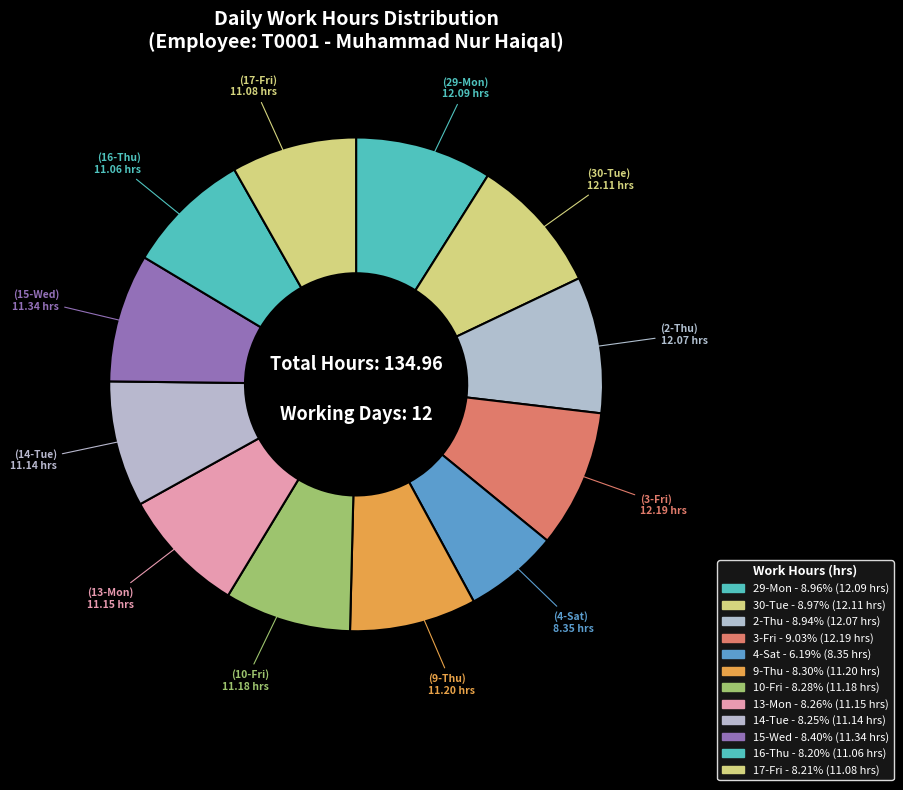

How many segments does this pie chart have?

12